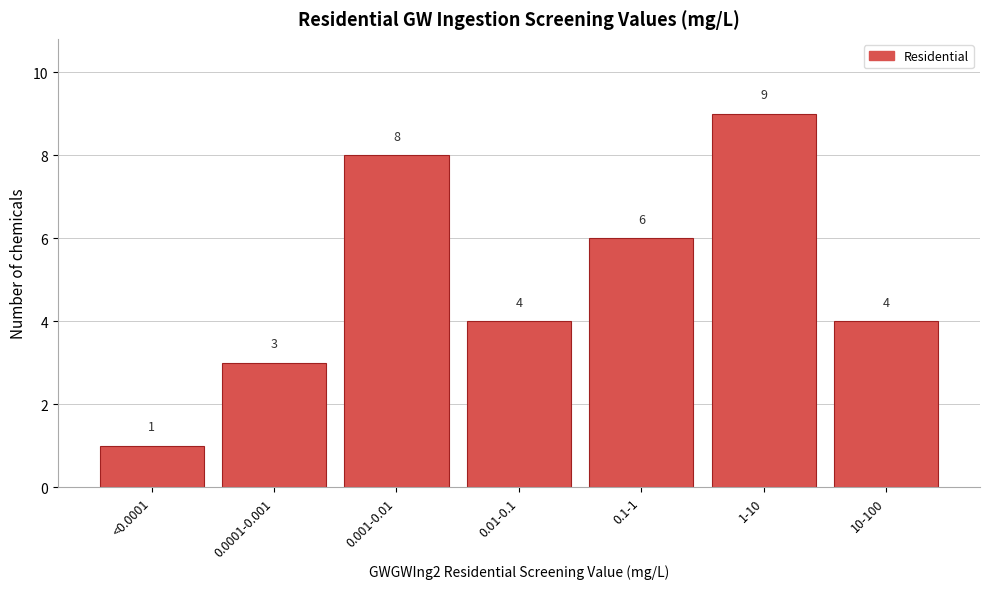

Reading left to right, list all the values displayed in this chart.

<0.0001=1	0.0001-0.001=3	0.001-0.01=8	0.01-0.1=4	0.1-1=6	1-10=9	10-100=4